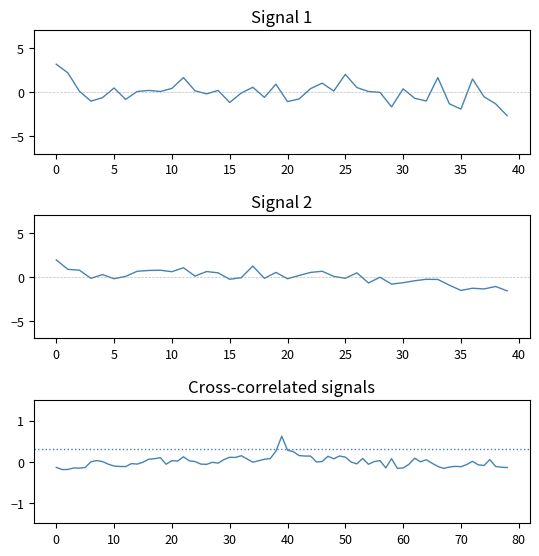

What is the difference between the maximum and minimum values in the P1 series?

5.8